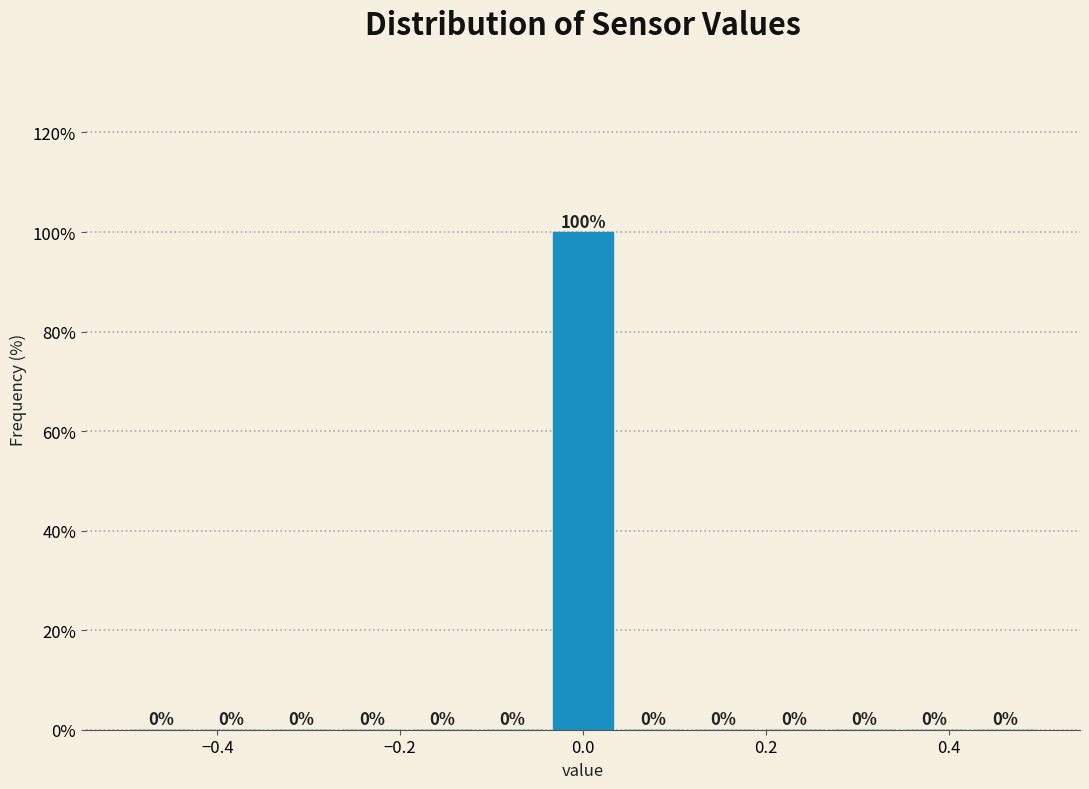

Read against the x-axis, roughly where is the centre of the tallest bar?

0.00